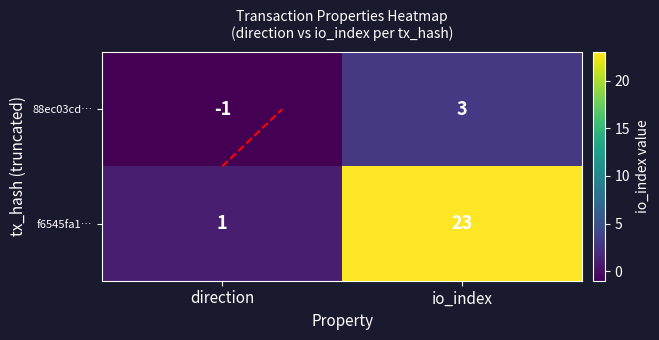

Is the value of 88ec03cd… at io_index greater than the value of f6545fa1… at direction?

Yes